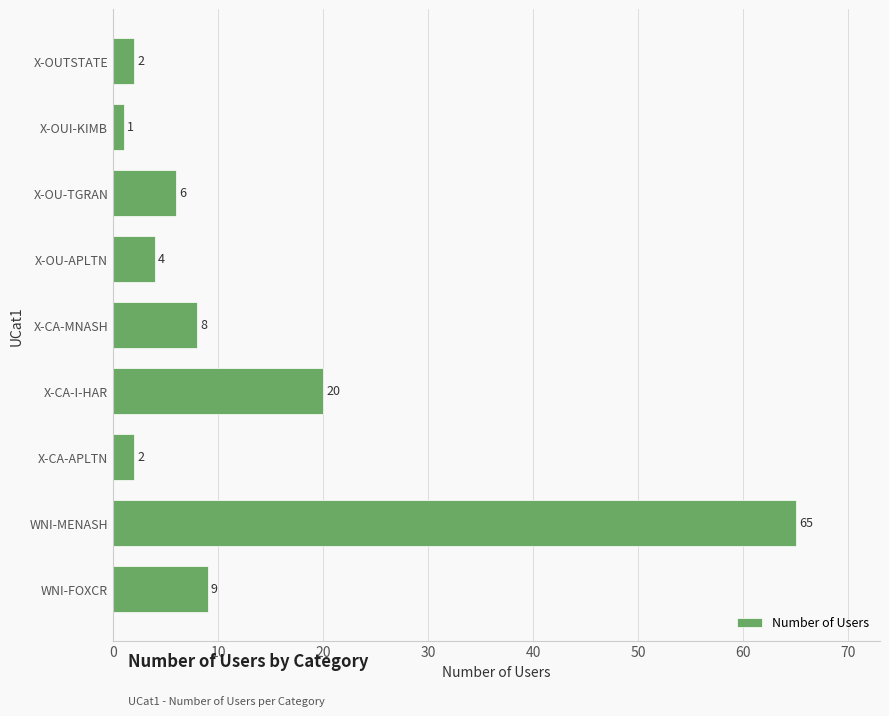

Does the chart contain stacked bars?

No